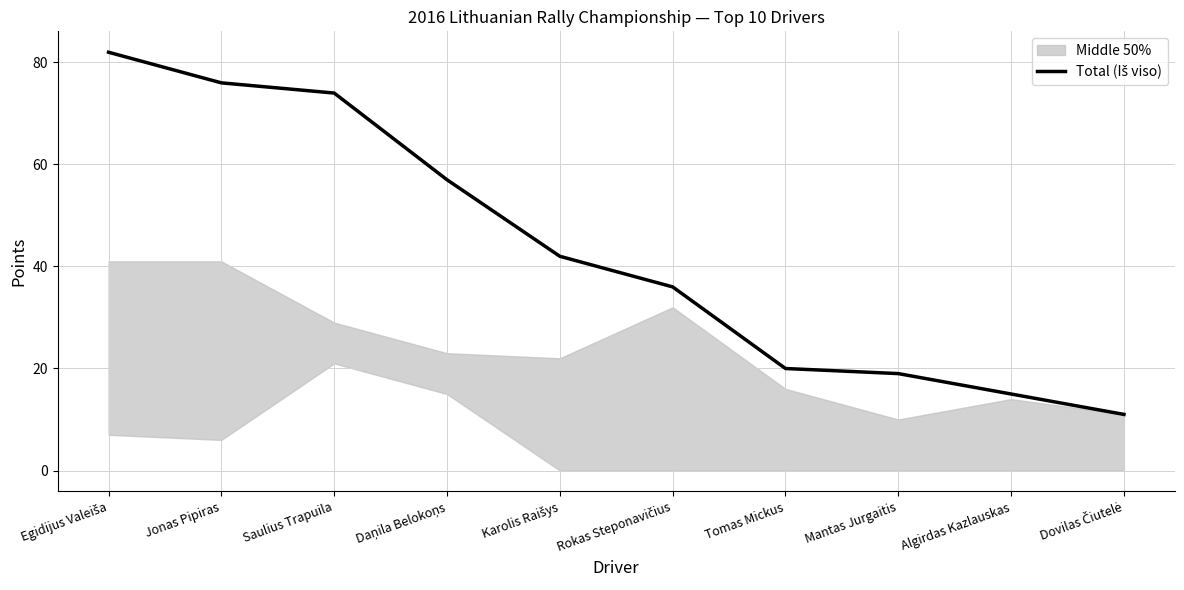

At which category does the chart reach its peak across all series?

Egidijus Valeiša